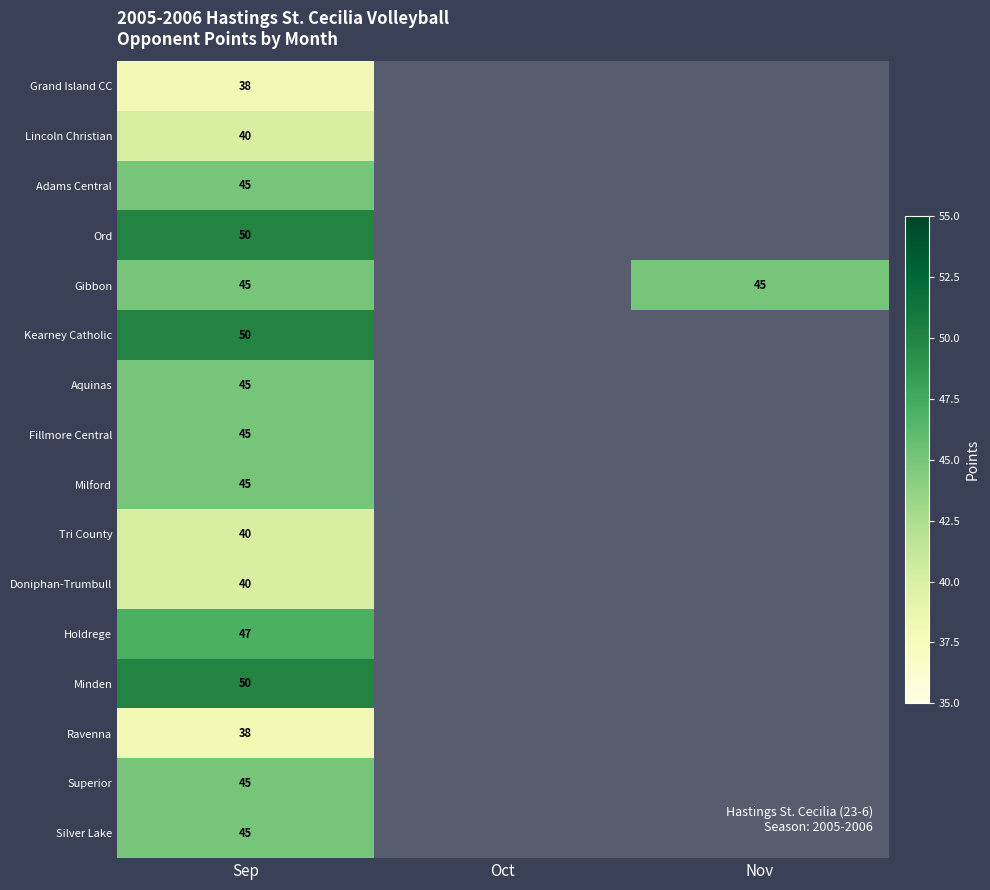

The Superior series shows 16 at Sep. True or false?

False